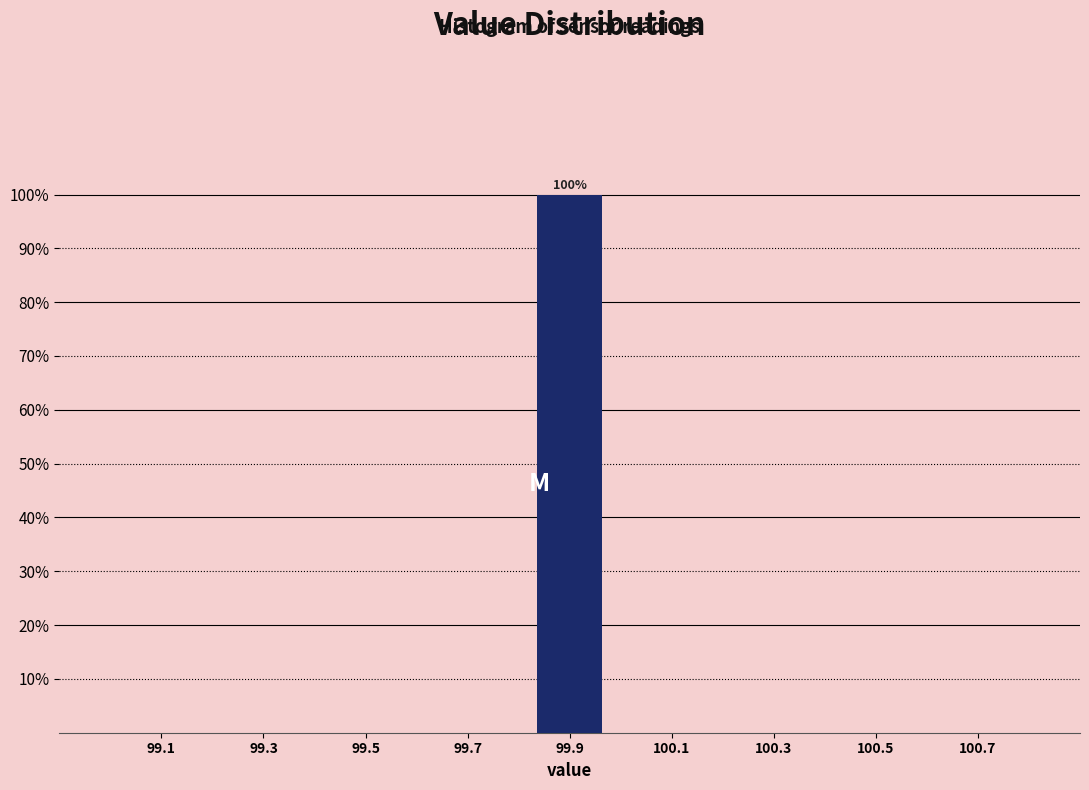

Over which range of the x-axis is the bar tallest?

99.8 to 100.0